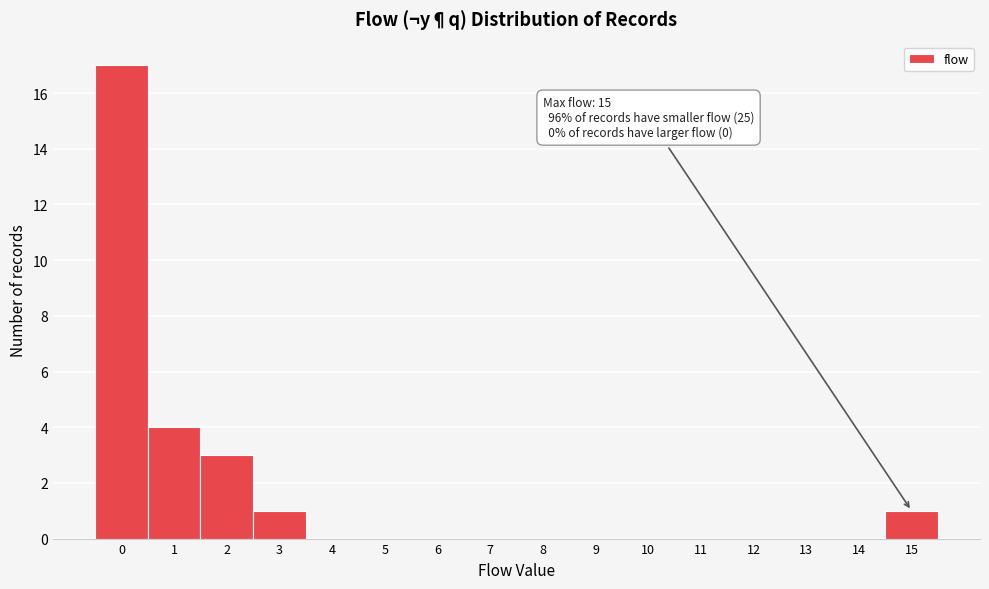

Over which range of the x-axis is the bar tallest?

-0.5 to 0.5